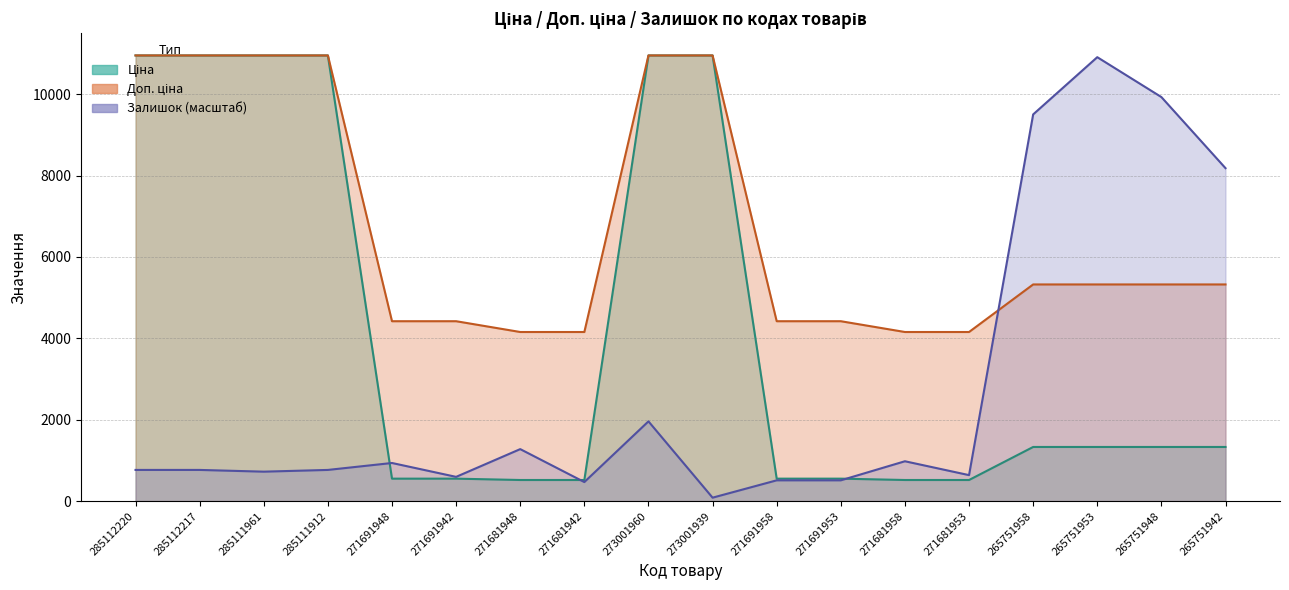

Reading left to right, extract all data points from this chart.

Ціна: 10952.0	10952.0	10952.0	10952.0	552.7	552.7	519.5	519.5	10952.0	10952.0	552.7	552.7	519.5	519.5	1331.2	1331.2	1331.2	1331.2
Доп. ціна: 10952.0	10952.0	10952.0	10952.0	4421.4	4421.4	4156.3	4156.3	10952.0	10952.0	4421.4	4421.4	4156.3	4156.3	5324.9	5324.9	5324.9	5324.9
Залишок: 767.1	767.1	724.4	767.1	937.5	596.6	1278.4	468.8	1960.3	85.2	511.4	511.4	980.1	639.2	9503.1	10909.4	9929.2	8182.0